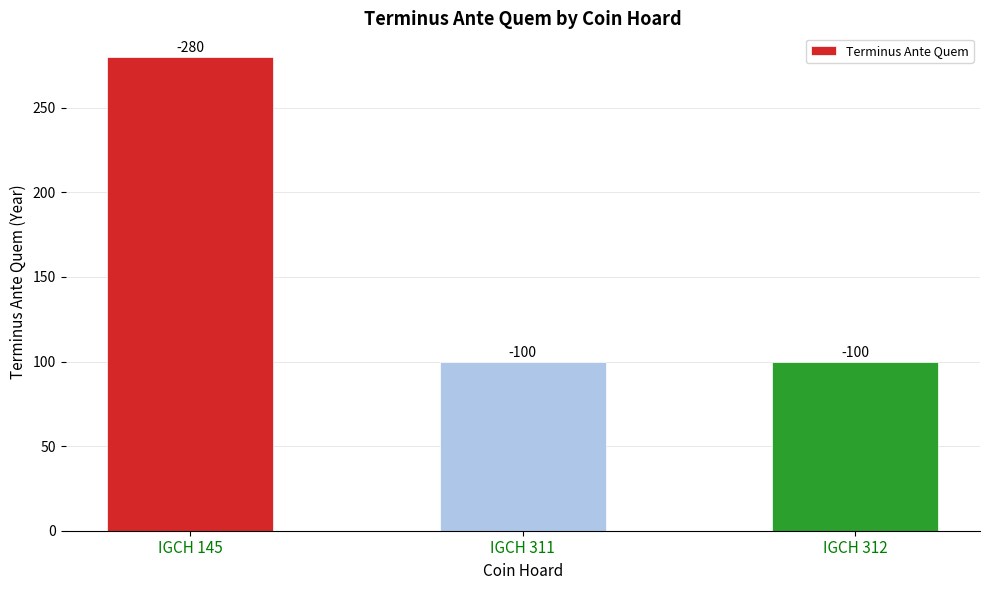

Rank the categories by value from highest to lowest.

IGCH 145, IGCH 311, IGCH 312